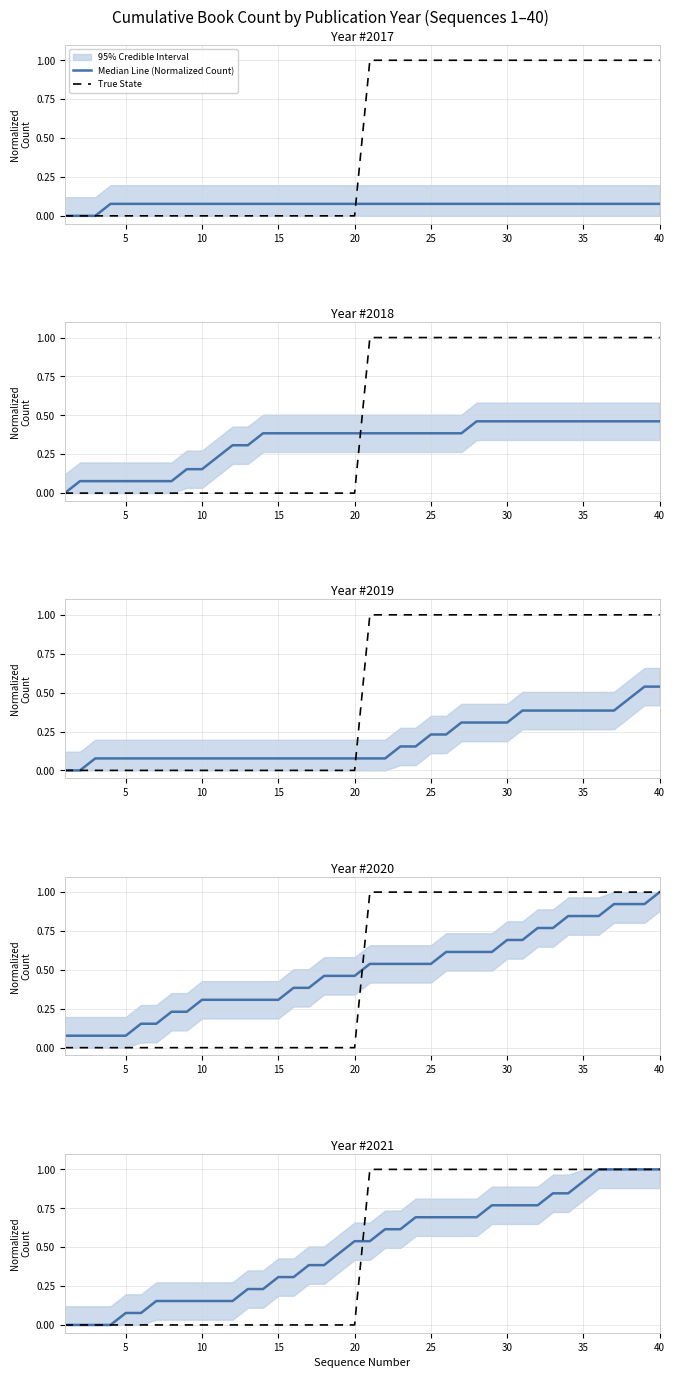

Is it true that Median Line (Normalized Count) equals 0.2 at 10?

False